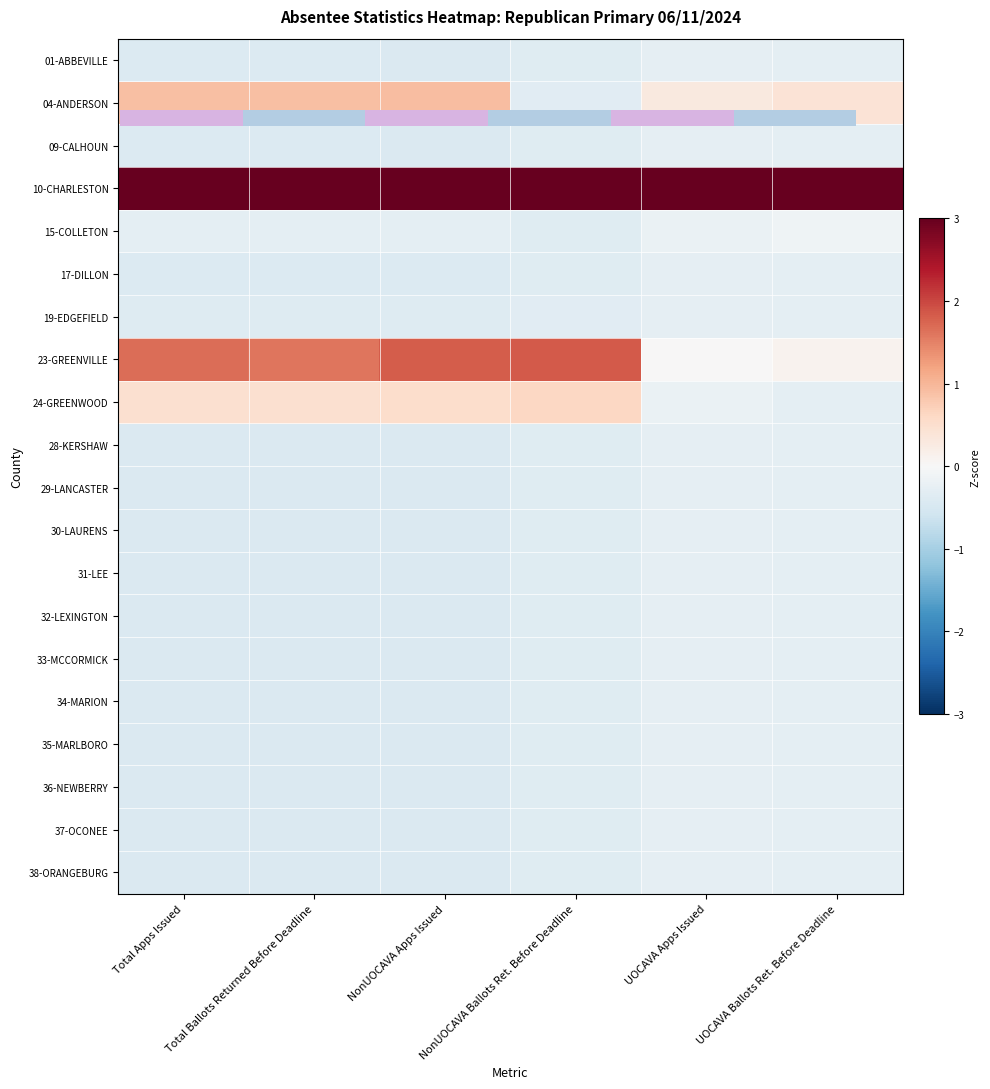

Is the value of 15-COLLETON at NonUOCAVA Ballots Ret. Before Deadline greater than the value of 33-MCCORMICK at UOCAVA Ballots Ret. Before Deadline?

No